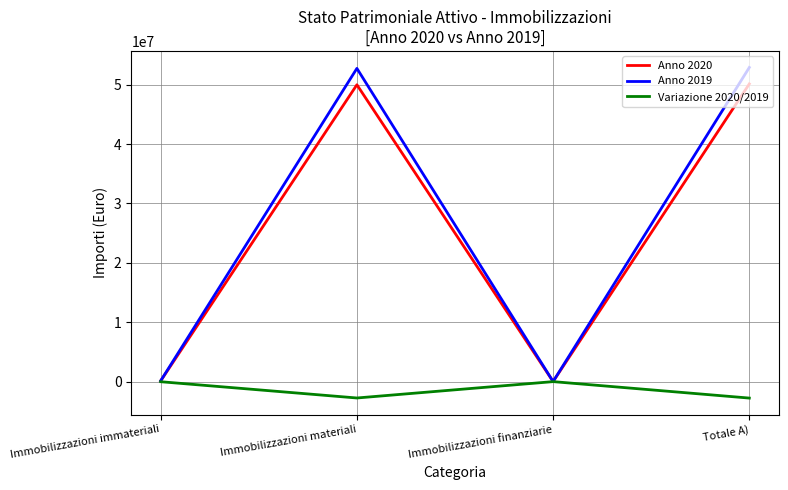

What is the difference between the maximum and minimum values in the Anno 2020 series?

50113742